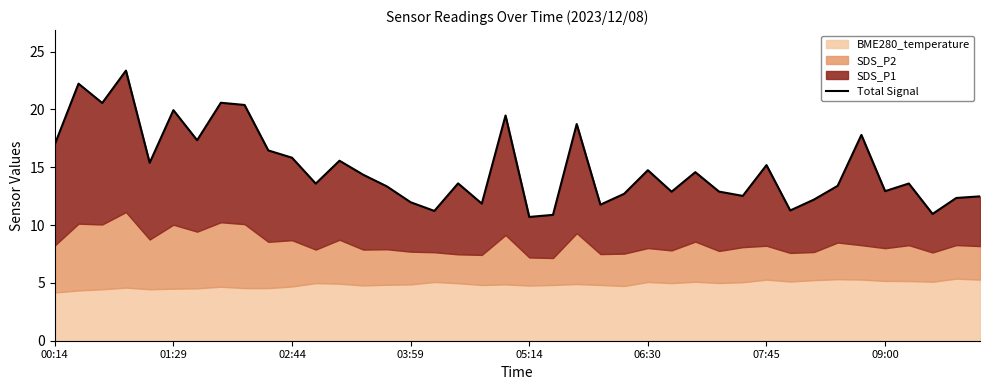

True or false: the data has more than 0 interior local peaks.

True